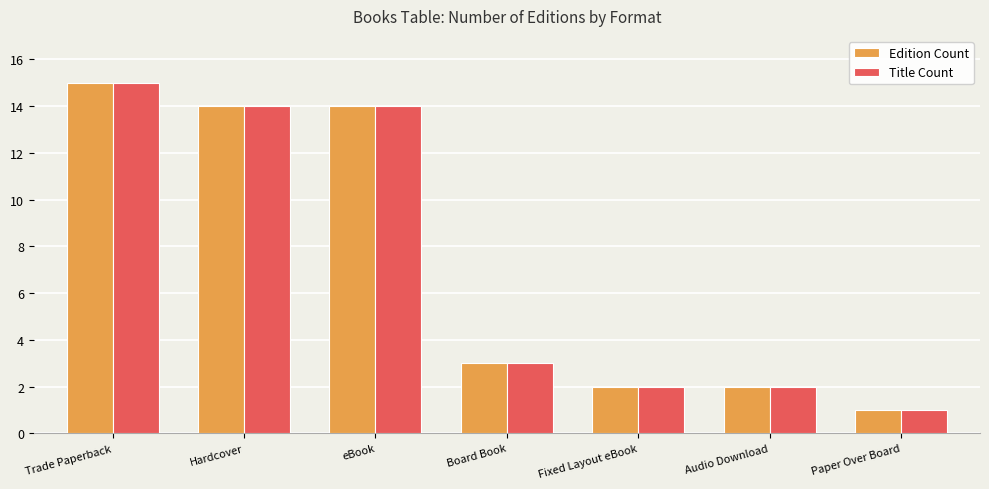

Which category has the lowest value in the Title Count series?

Paper Over Board